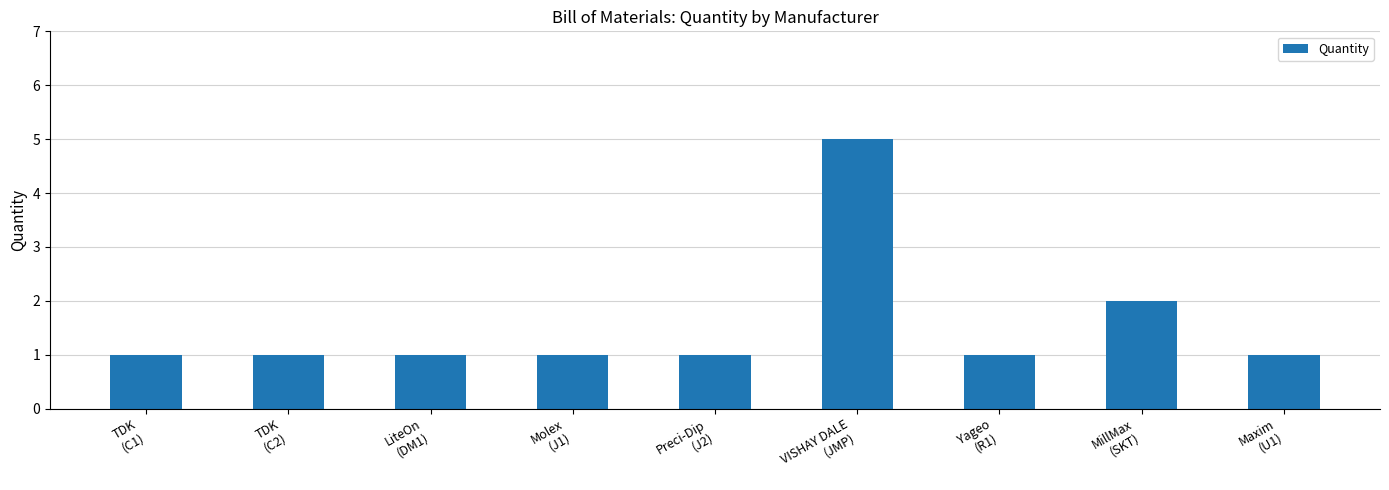

What is the value of the 8th bar from the left?

2